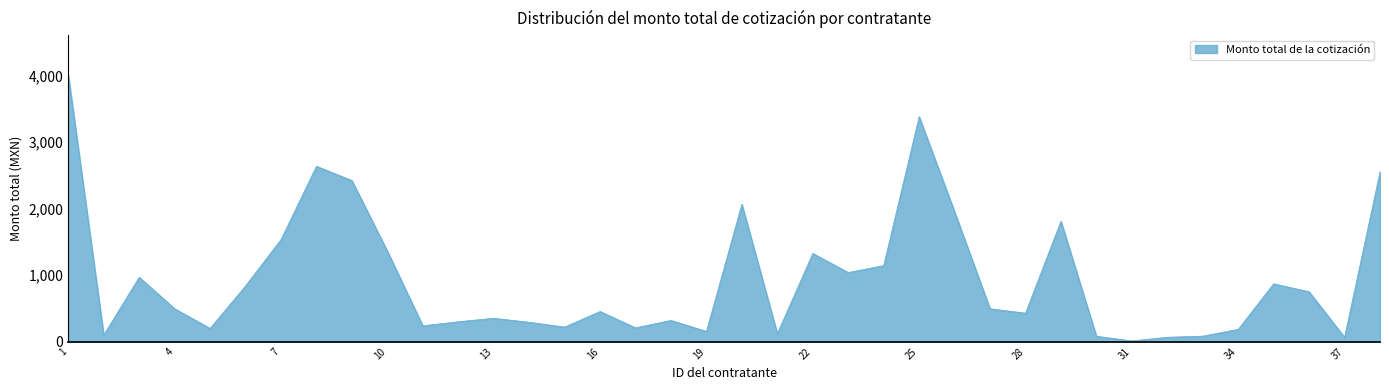

How many lines are shown in the chart?

1